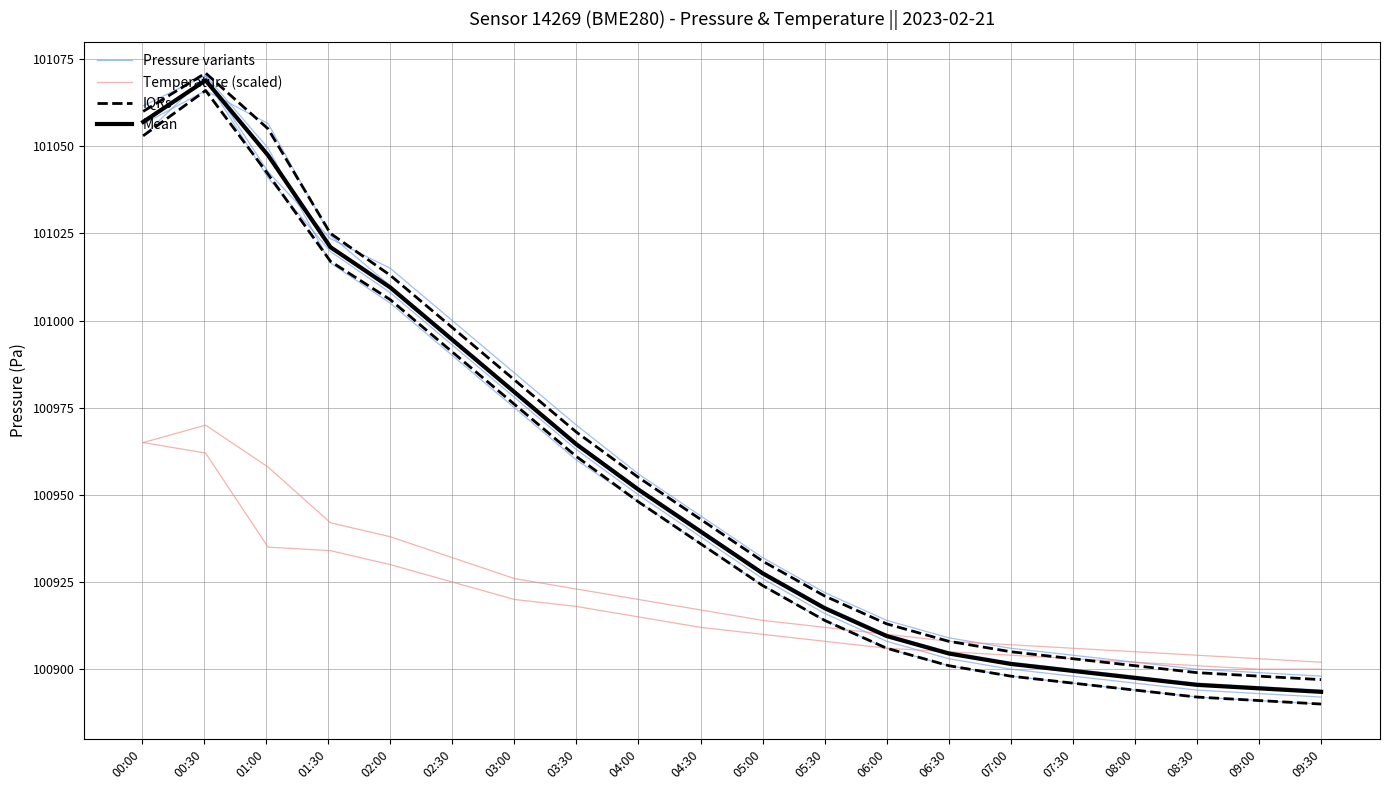

At which label does Pressure variants first exceed 100940?

00:00